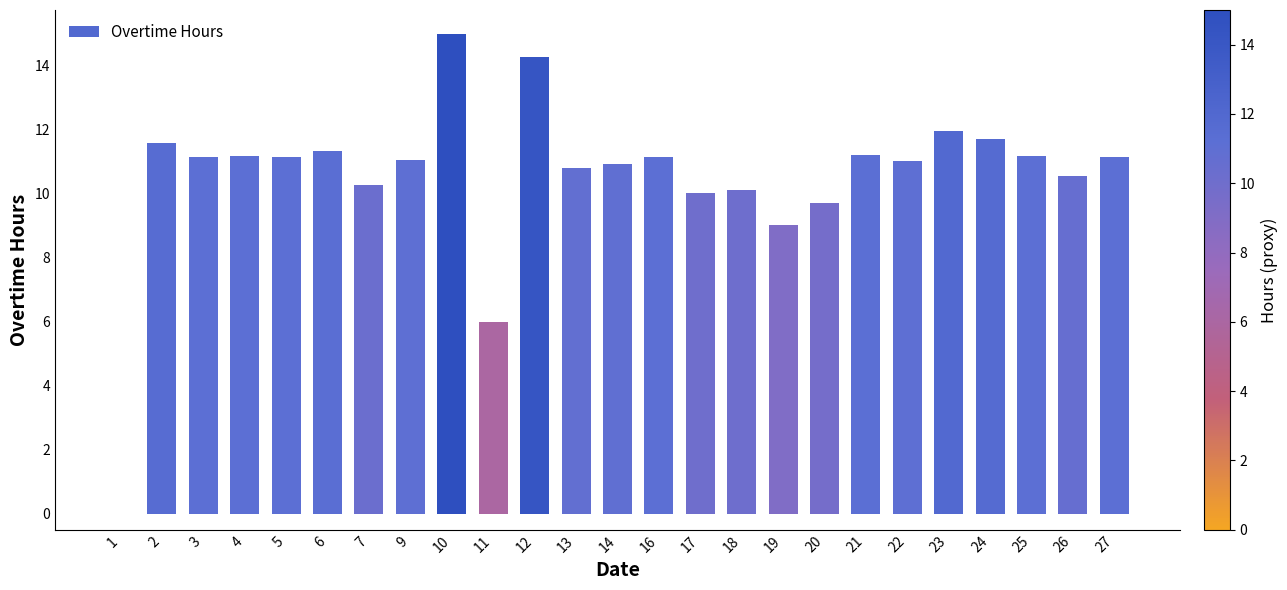

At which label is the value closest to 7?

11